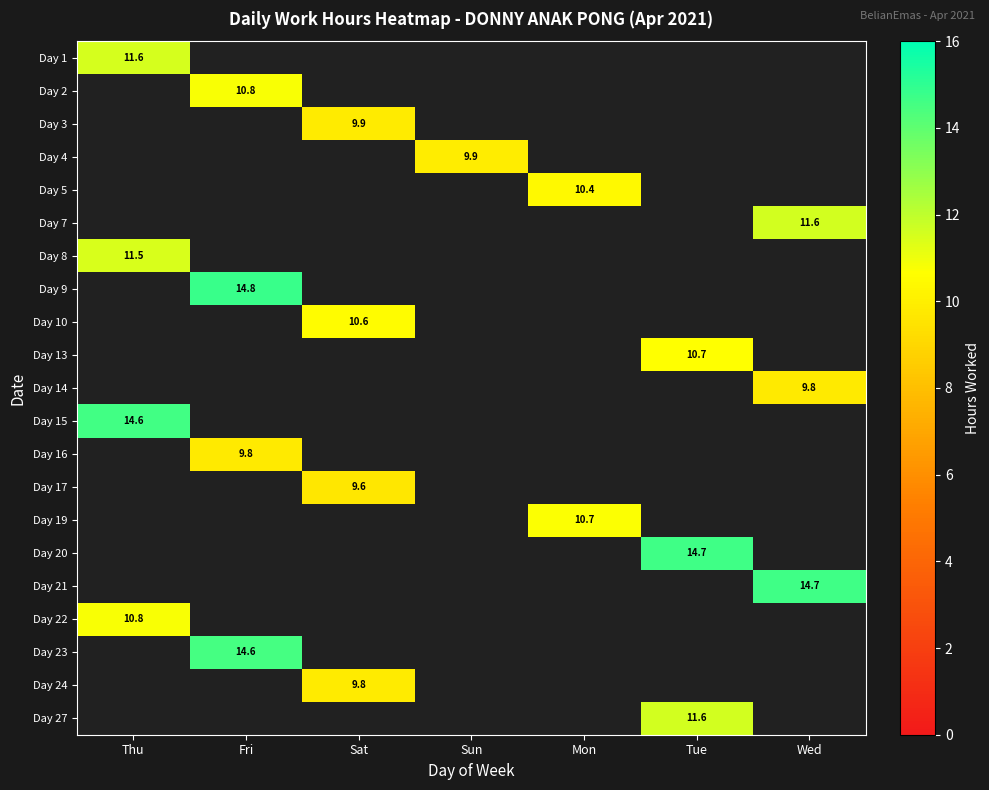

What is the smallest value displayed?

9.6